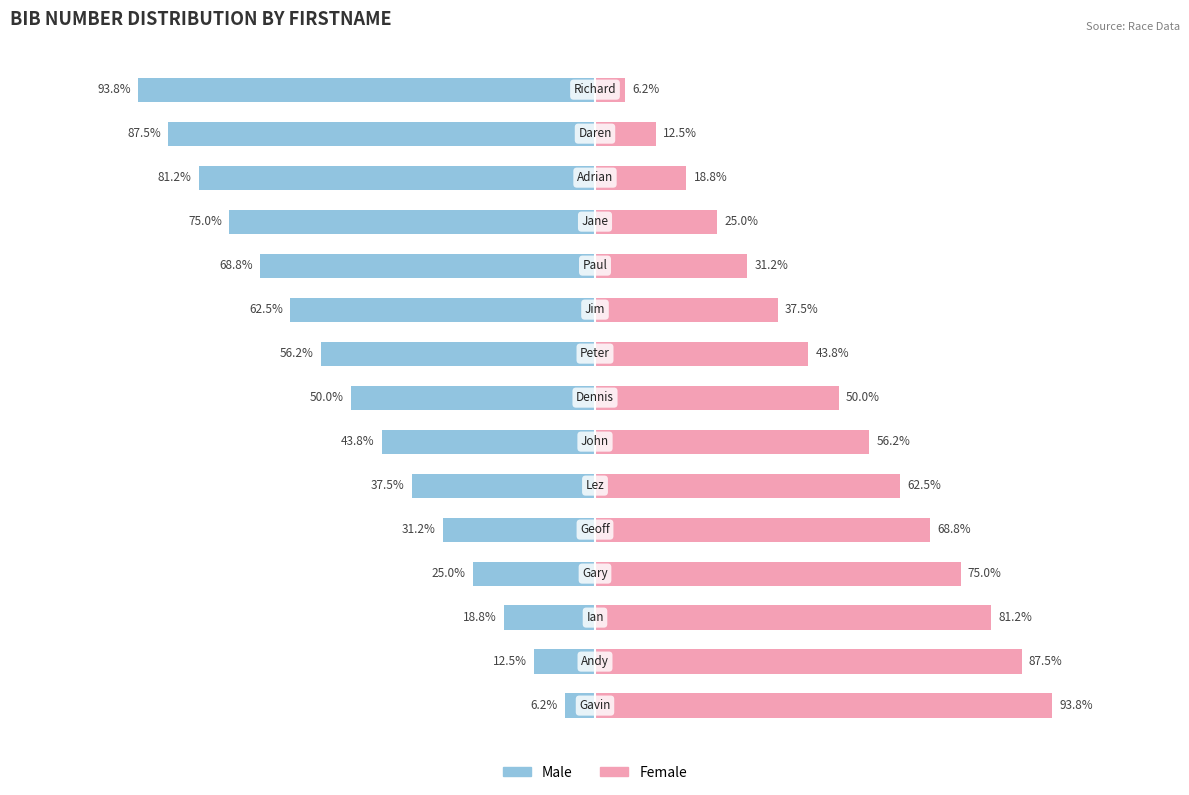

List the labels in order of Male value, largest first.

0, 1, 2, 3, 4, 5, 6, 7, 8, 9, 10, 11, 12, 13, 14